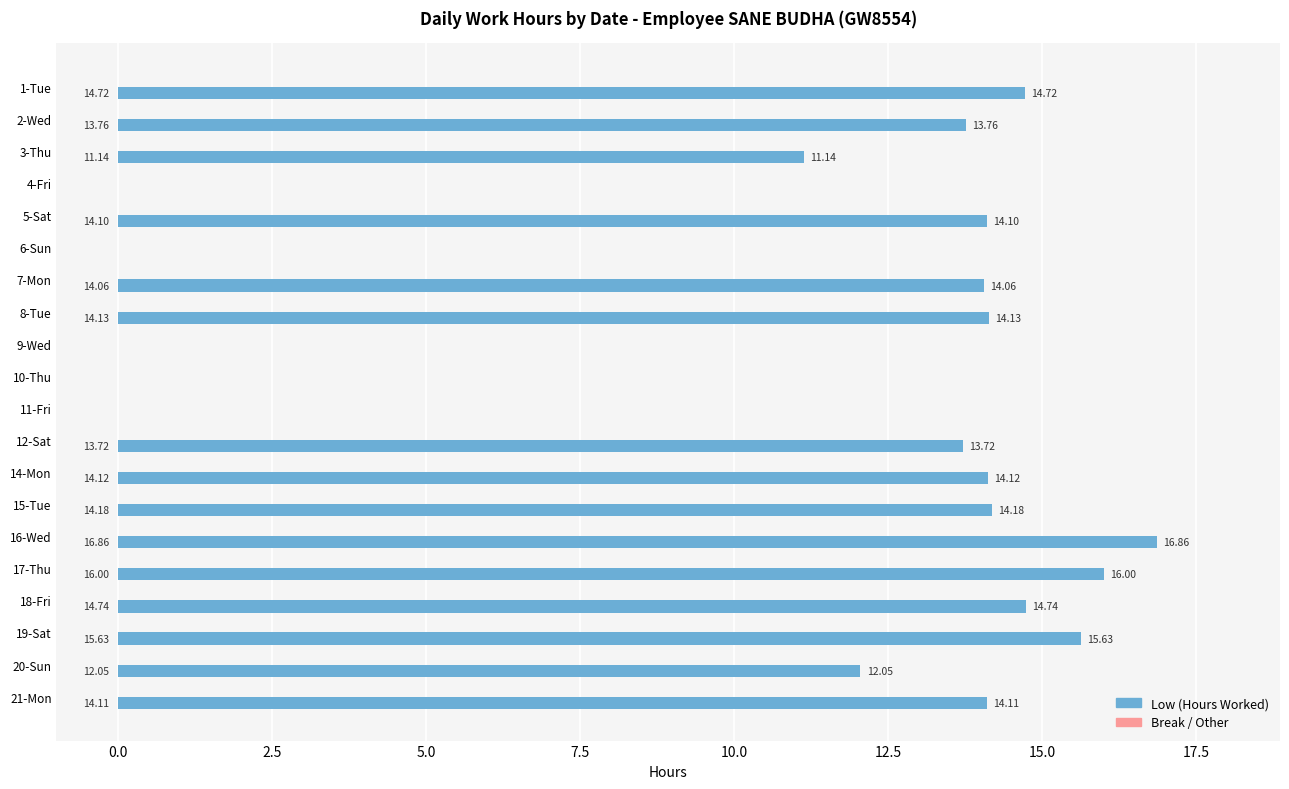

What is the change in value from 4-Fri to 18-Fri?

+14.7